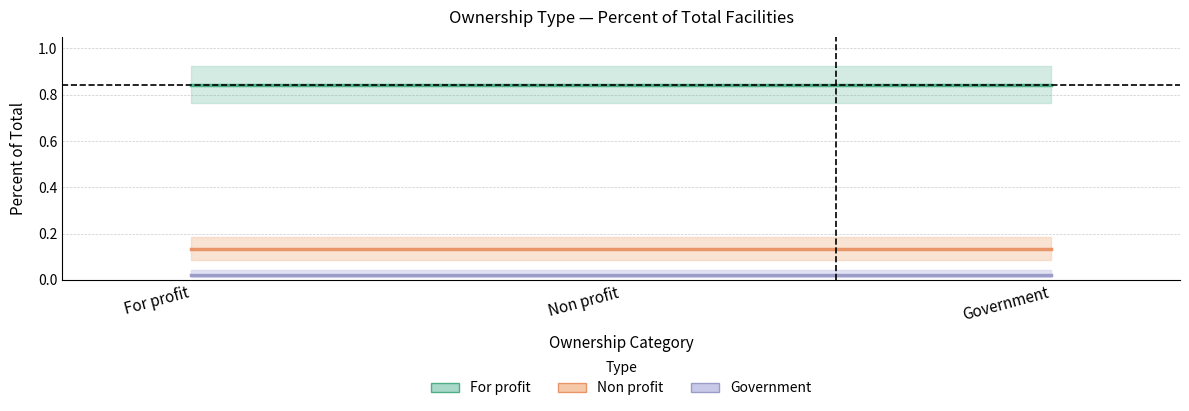

What is the label of the 2nd point from the left?

Non profit